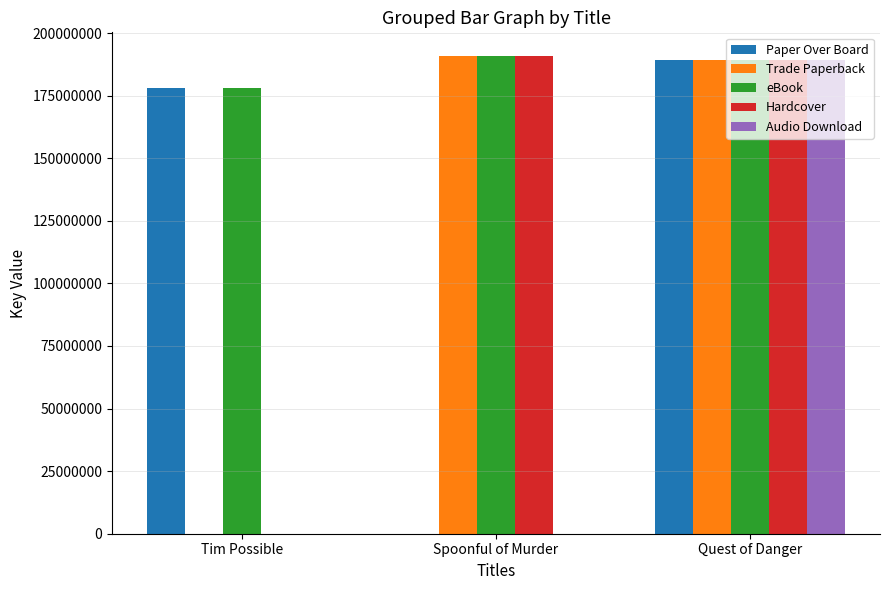

What is the sum of all Audio Download values?

189284479